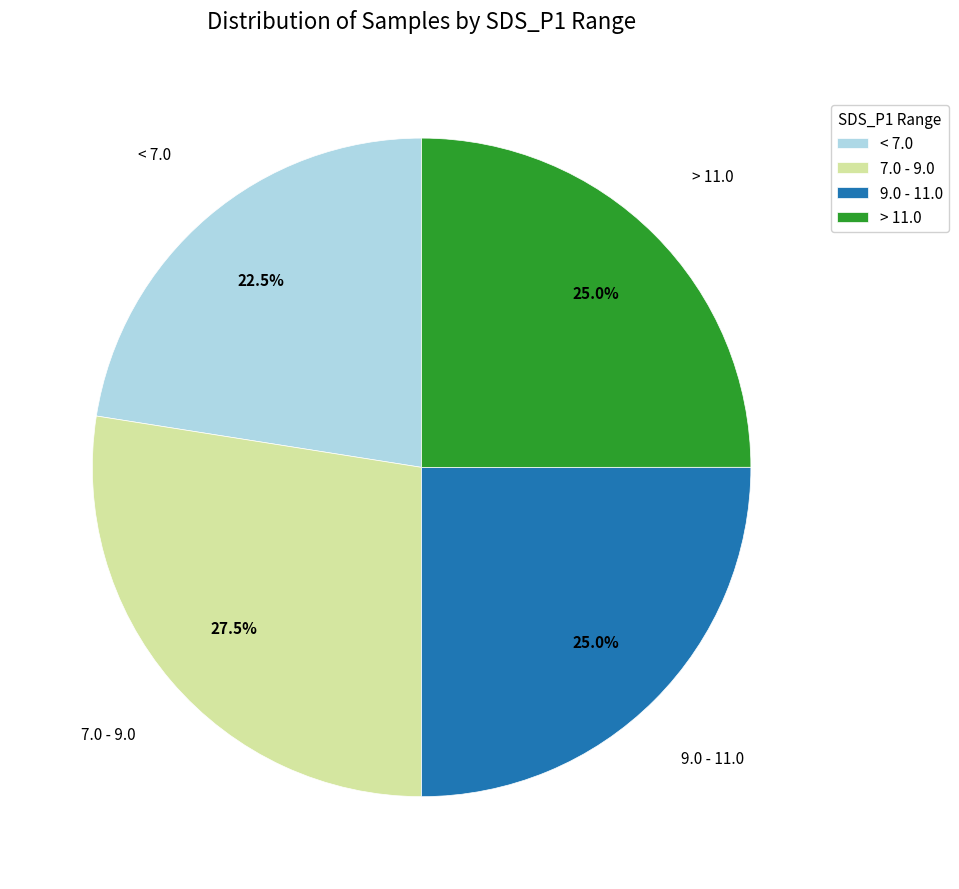

What is the ratio of the value at < 7.0 to the value at 7.0 - 9.0?

0.8